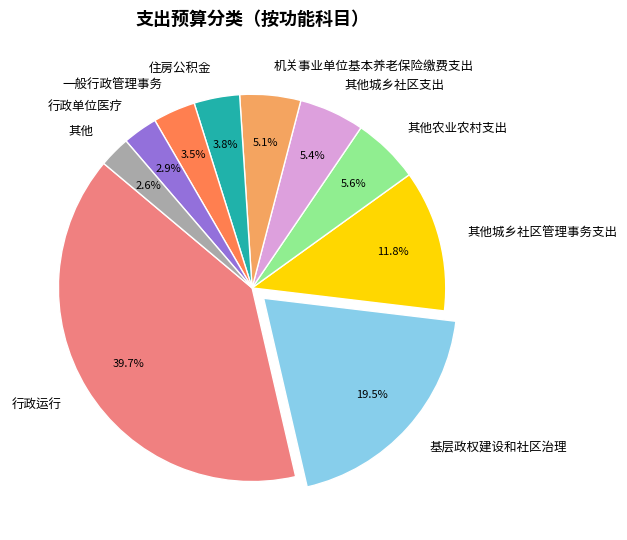

Is 其他农业农村支出 the majority of the pie?

No